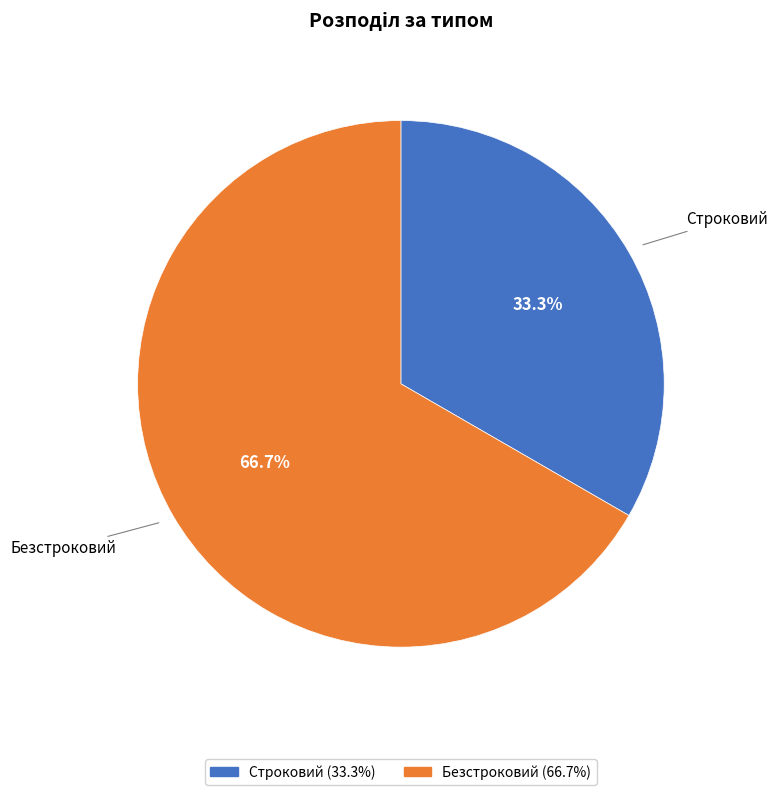

To the nearest percent, what percentage of the pie is Безстроковий?

67%